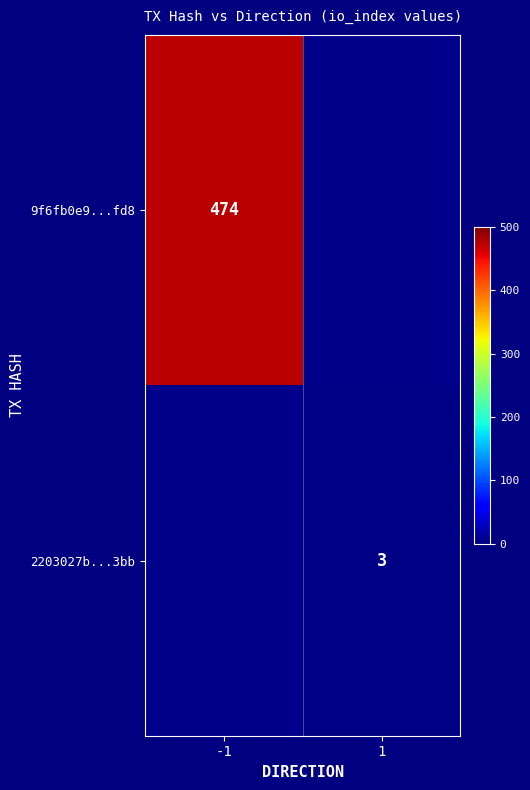

Is the value of 2203027b...3bb at 1 greater than the value of 9f6fb0e9...fd8 at -1?

No